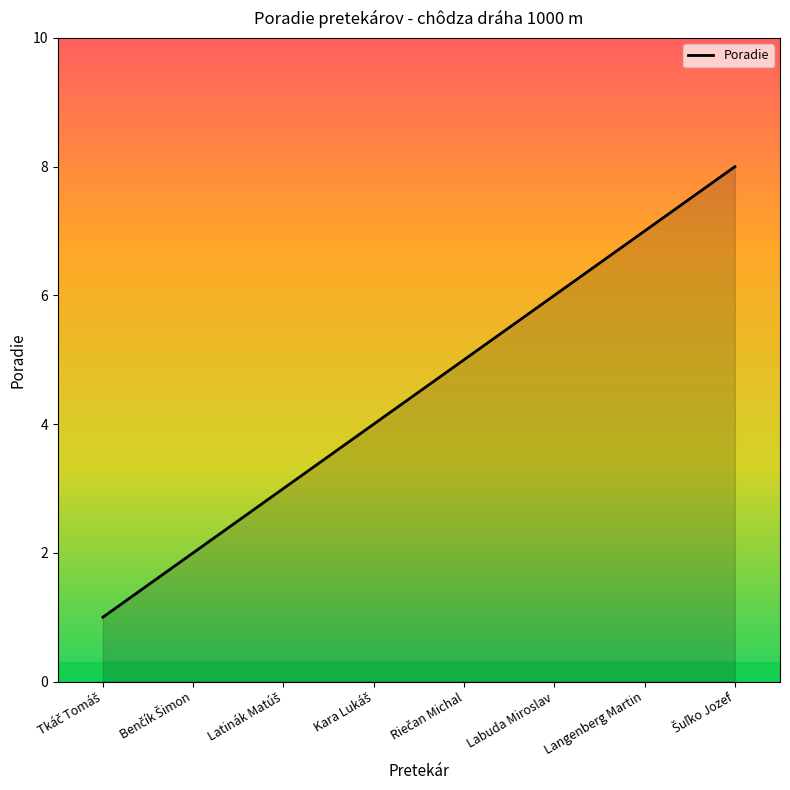

True or false: there are more than 0 points higher than both neighbors.

False